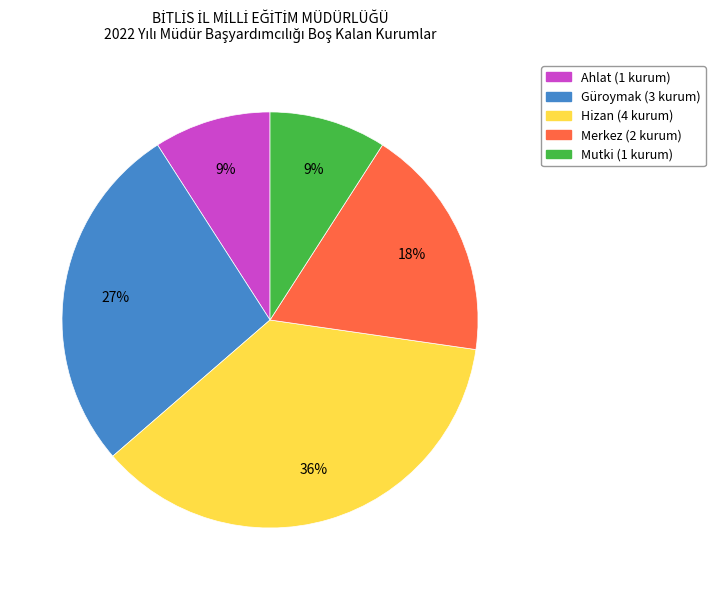

Between Ahlat and Hizan, which is larger?

Hizan